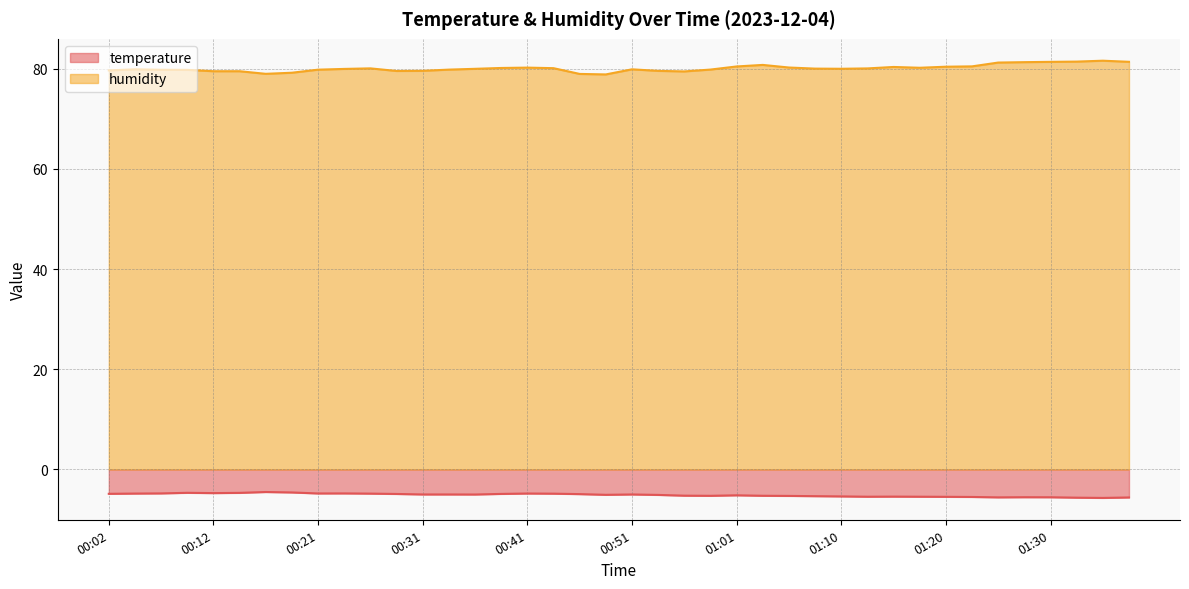

Reading left to right, list all the values displayed in this chart.

temperature: 00:02=-4.9	00:04=-4.8	00:07=-4.8	00:09=-4.7	00:12=-4.7	00:14=-4.7	00:17=-4.5	00:19=-4.6	00:21=-4.8	00:24=-4.8	00:26=-4.8	00:29=-4.9	00:31=-5.0	00:34=-5.0	00:36=-5.0	00:39=-4.9	00:41=-4.8	00:43=-4.8	00:46=-4.9	00:48=-5.1	00:51=-5.0	00:53=-5.1	00:56=-5.2	00:58=-5.3	01:01=-5.2	01:03=-5.2	01:05=-5.3	01:08=-5.3	01:10=-5.4	01:13=-5.4	01:15=-5.4	01:18=-5.4	01:20=-5.5	01:23=-5.5	01:25=-5.6	01:28=-5.5	01:30=-5.5	01:32=-5.6	01:35=-5.7	01:37=-5.6
humidity: 00:02=79.7	00:04=79.9	00:07=79.8	00:09=79.8	00:12=79.5	00:14=79.5	00:17=79.0	00:19=79.2	00:21=79.8	00:24=80.0	00:26=80.1	00:29=79.5	00:31=79.6	00:34=79.8	00:36=80.0	00:39=80.2	00:41=80.2	00:43=80.1	00:46=79.0	00:48=78.9	00:51=79.9	00:53=79.6	00:56=79.5	00:58=79.8	01:01=80.5	01:03=80.8	01:05=80.2	01:08=80.0	01:10=80.0	01:13=80.1	01:15=80.3	01:18=80.2	01:20=80.4	01:23=80.5	01:25=81.2	01:28=81.3	01:30=81.4	01:32=81.4	01:35=81.6	01:37=81.4